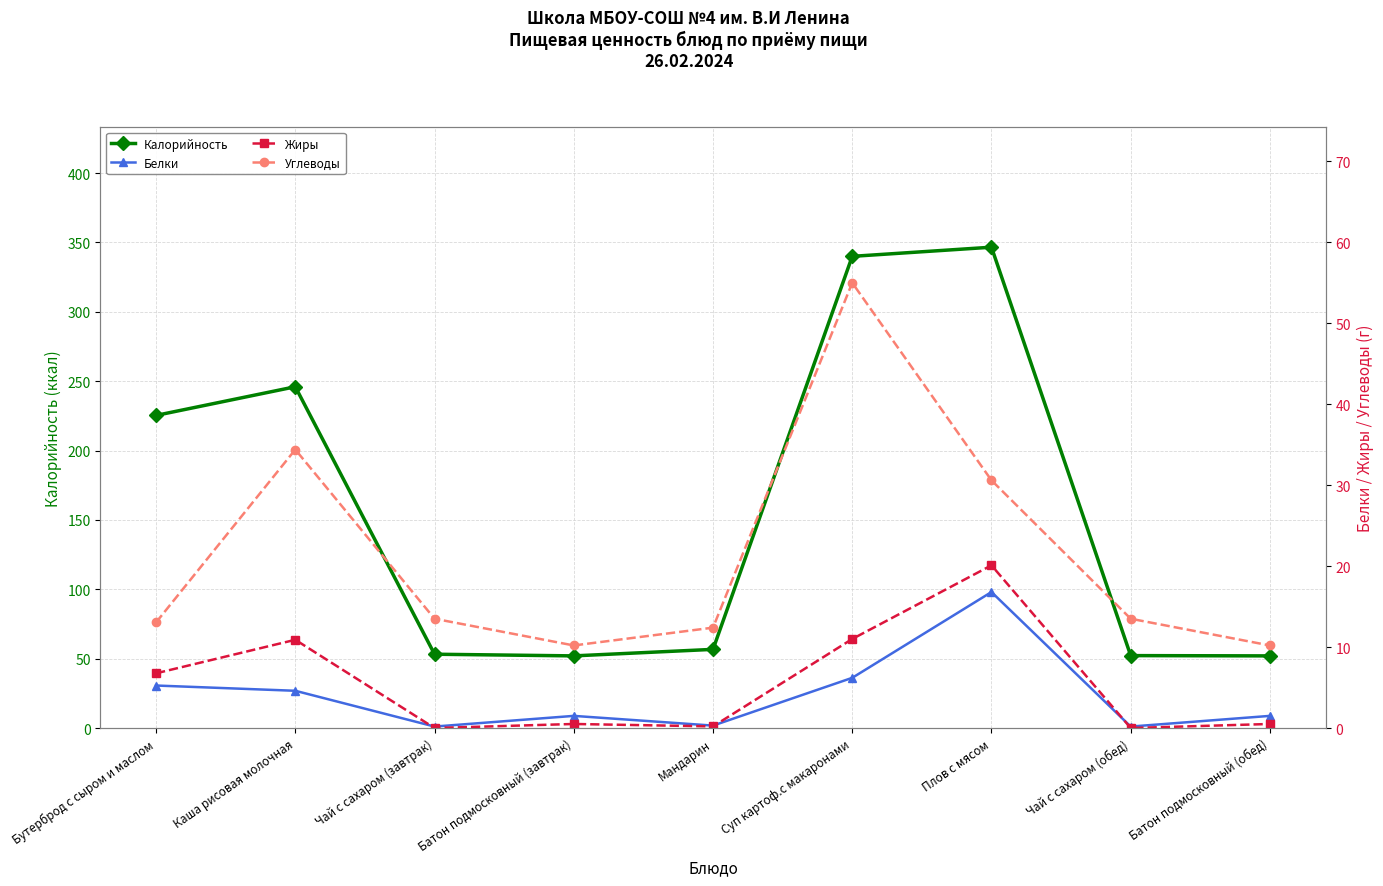

At which label is Белки closest to 8?

Суп картоф.с макаронами